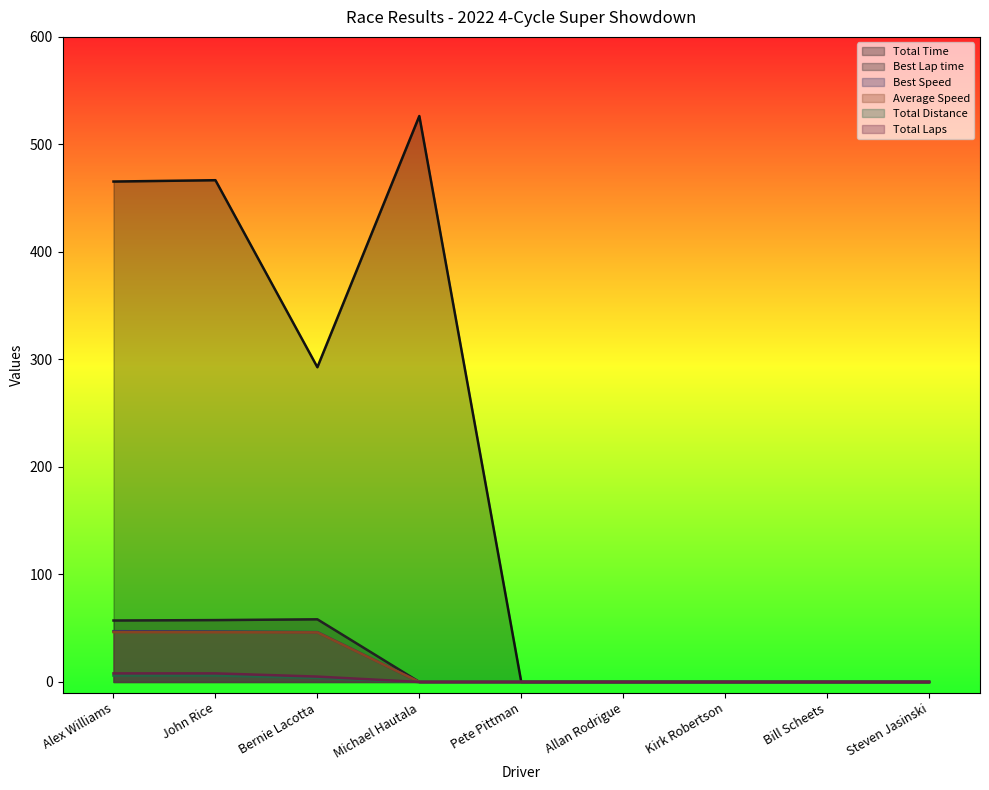

At which category is the sum across all series the highest?

John Rice